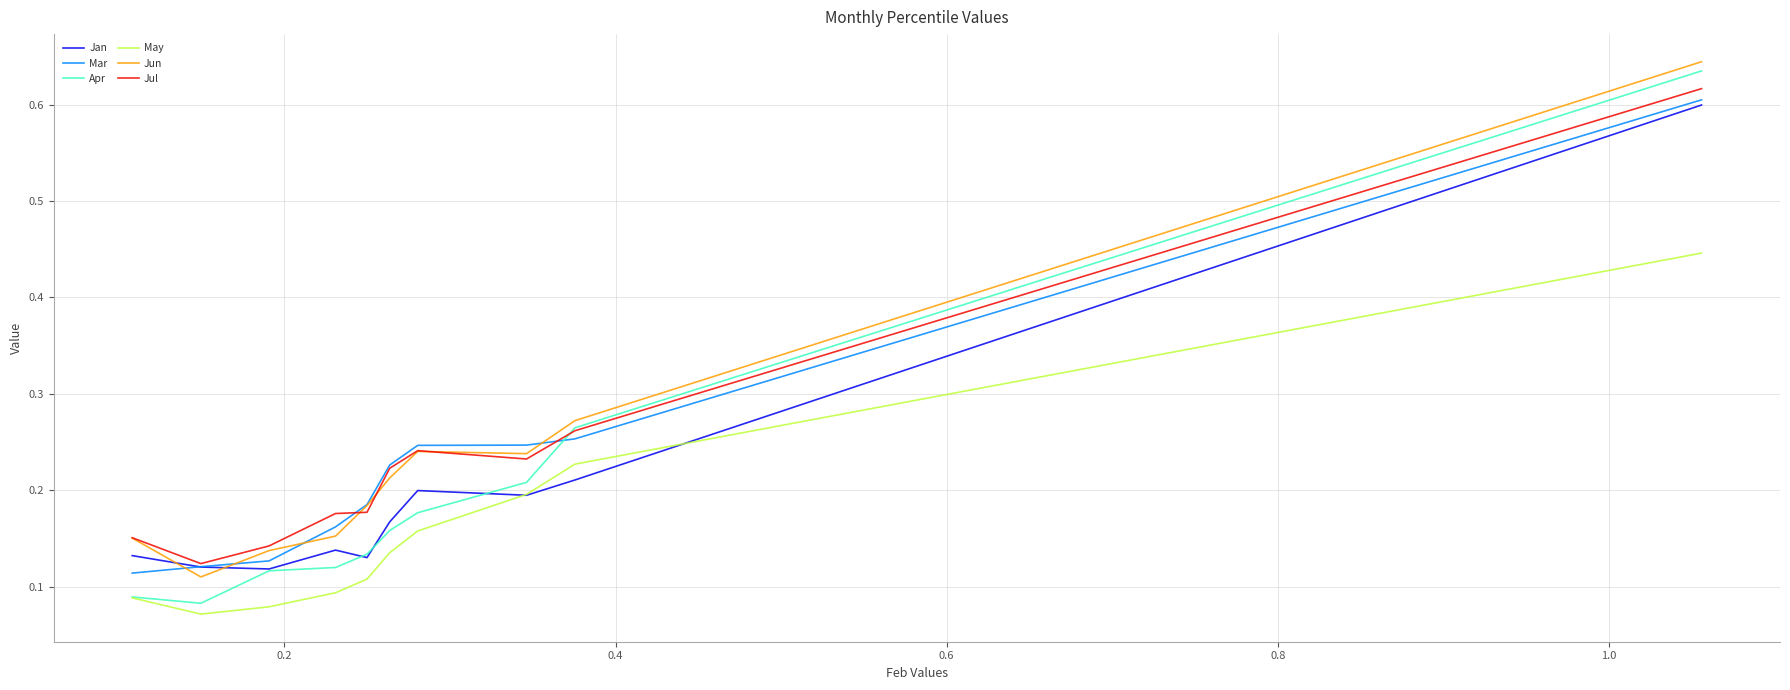

True or false: May and Mar cross at least once.

False